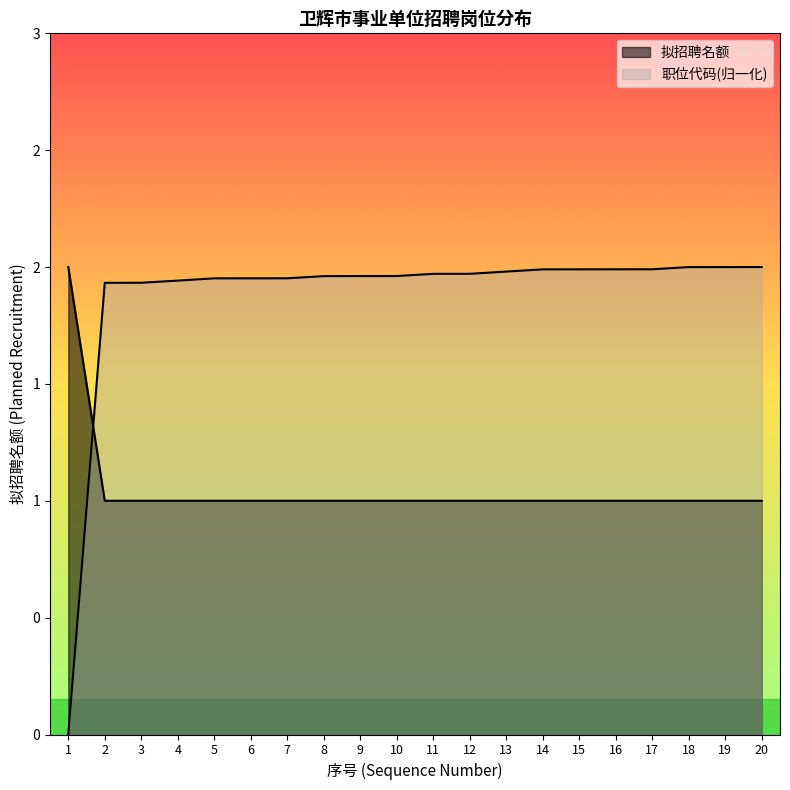

Is the value of 拟招聘名额 at 6 greater than the value of 职位代码累计 at 8?

No